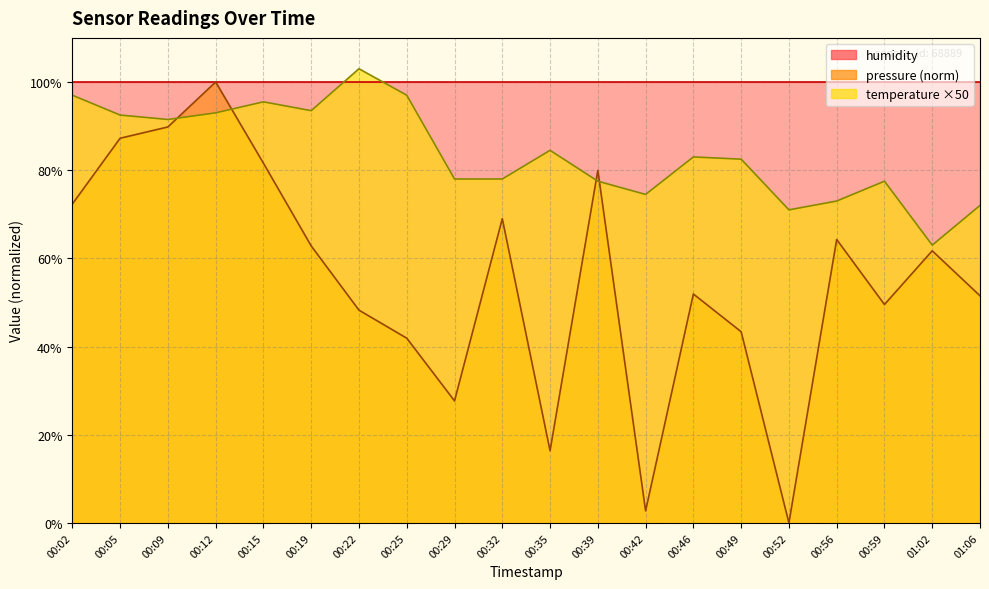

What is the sum of the temperature values at 00:32 and 00:19?

171.5